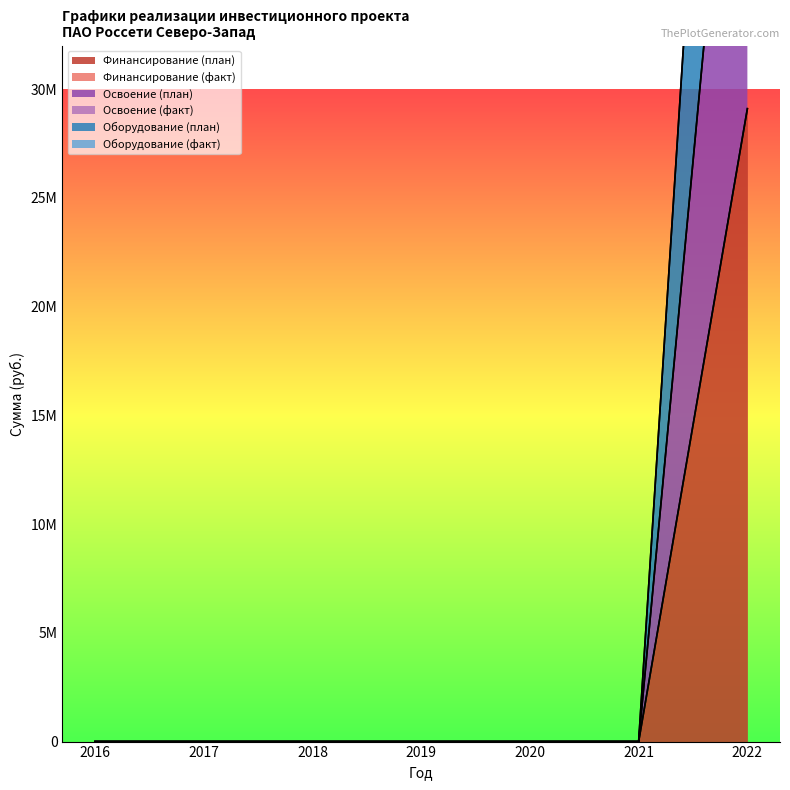

The Оборудование (план) series shows 11805177 at 2022. True or false?

False